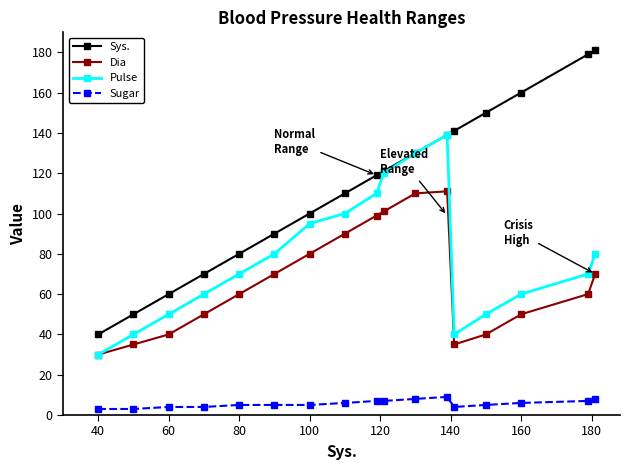

True or false: Pulse has more than 0 interior local peaks.

True